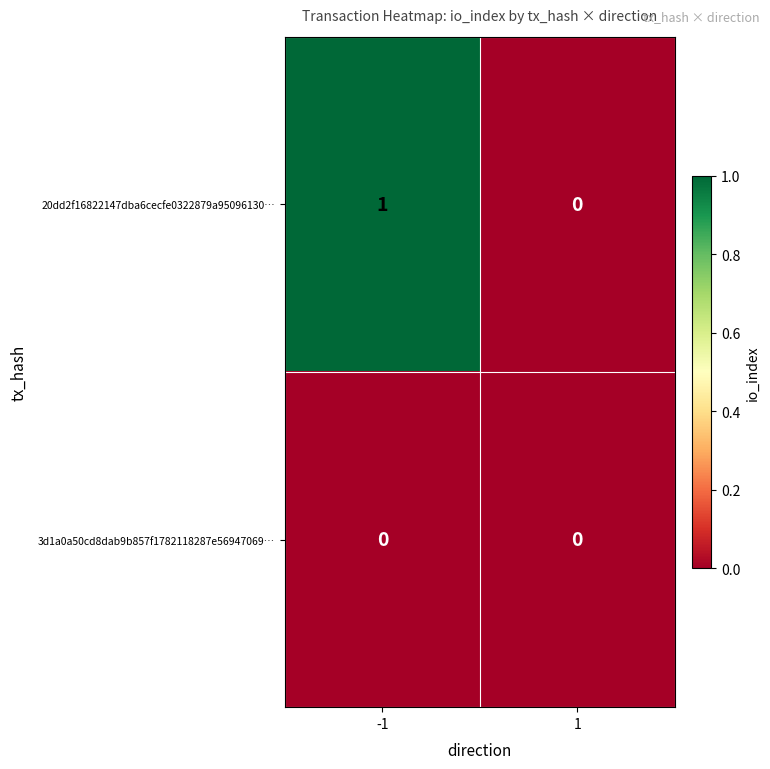

The 20dd2f16822147dba6cecfe0322879a95096130… series shows -1 at 1. True or false?

False